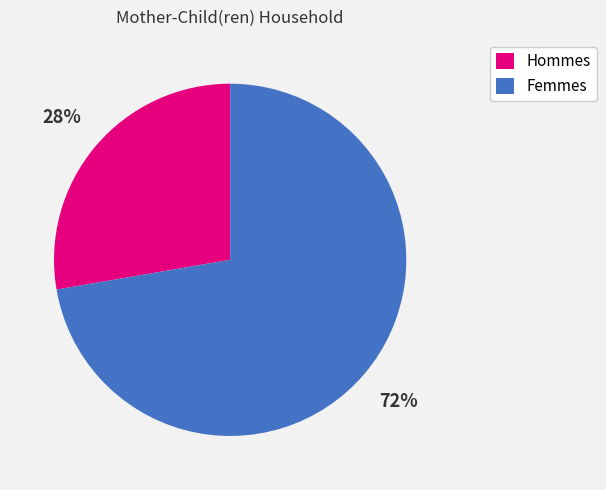

Is there any slice that represents more than half of the pie?

Yes